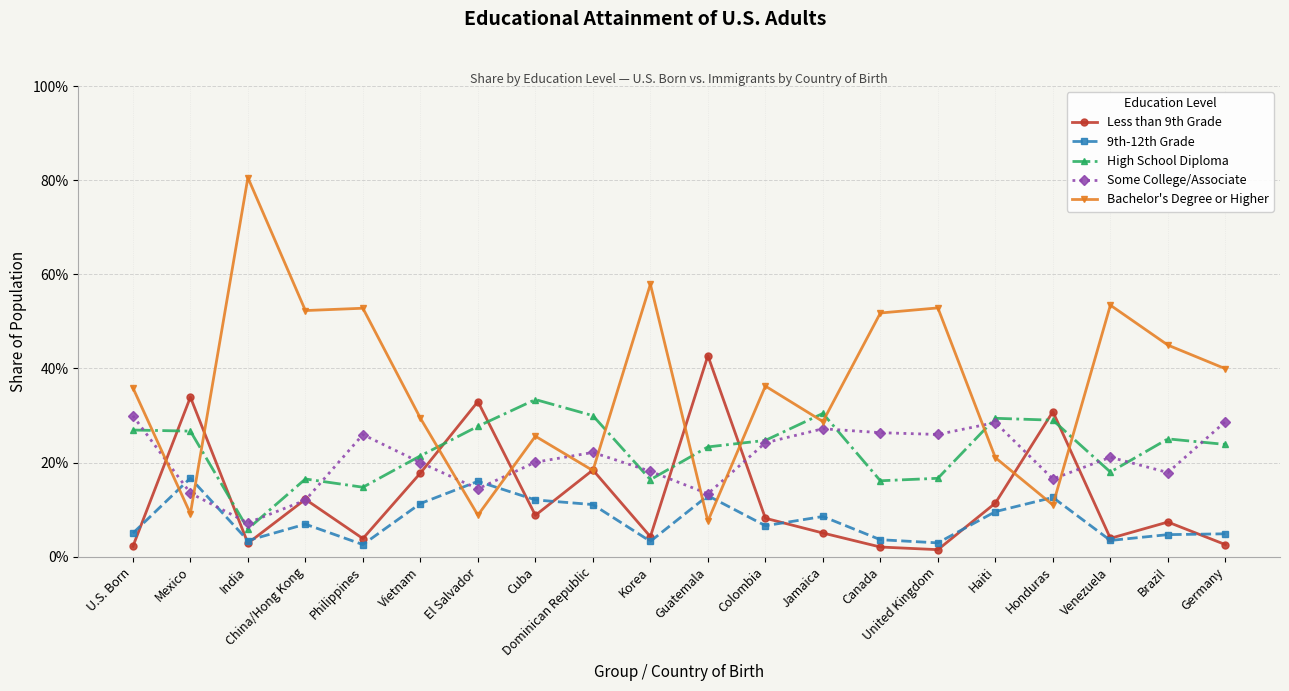

Reading left to right, list all the values displayed in this chart.

Less than 9th Grade: U.S. Born=0.0	Mexico=0.3	India=0.0	China/Hong Kong=0.1	Philippines=0.0	Vietnam=0.2	El Salvador=0.3	Cuba=0.1	Dominican Republic=0.2	Korea=0.0	Guatemala=0.4	Colombia=0.1	Jamaica=0.1	Canada=0.0	United Kingdom=0.0	Haiti=0.1	Honduras=0.3	Venezuela=0.0	Brazil=0.1	Germany=0.0
9th-12th Grade: U.S. Born=0.1	Mexico=0.2	India=0.0	China/Hong Kong=0.1	Philippines=0.0	Vietnam=0.1	El Salvador=0.2	Cuba=0.1	Dominican Republic=0.1	Korea=0.0	Guatemala=0.1	Colombia=0.1	Jamaica=0.1	Canada=0.0	United Kingdom=0.0	Haiti=0.1	Honduras=0.1	Venezuela=0.0	Brazil=0.0	Germany=0.0
High School Diploma: U.S. Born=0.3	Mexico=0.3	India=0.1	China/Hong Kong=0.2	Philippines=0.1	Vietnam=0.2	El Salvador=0.3	Cuba=0.3	Dominican Republic=0.3	Korea=0.2	Guatemala=0.2	Colombia=0.2	Jamaica=0.3	Canada=0.2	United Kingdom=0.2	Haiti=0.3	Honduras=0.3	Venezuela=0.2	Brazil=0.3	Germany=0.2
Some College/Associate: U.S. Born=0.3	Mexico=0.1	India=0.1	China/Hong Kong=0.1	Philippines=0.3	Vietnam=0.2	El Salvador=0.1	Cuba=0.2	Dominican Republic=0.2	Korea=0.2	Guatemala=0.1	Colombia=0.2	Jamaica=0.3	Canada=0.3	United Kingdom=0.3	Haiti=0.3	Honduras=0.2	Venezuela=0.2	Brazil=0.2	Germany=0.3
Bachelor's Degree or Higher: U.S. Born=0.4	Mexico=0.1	India=0.8	China/Hong Kong=0.5	Philippines=0.5	Vietnam=0.3	El Salvador=0.1	Cuba=0.3	Dominican Republic=0.2	Korea=0.6	Guatemala=0.1	Colombia=0.4	Jamaica=0.3	Canada=0.5	United Kingdom=0.5	Haiti=0.2	Honduras=0.1	Venezuela=0.5	Brazil=0.4	Germany=0.4